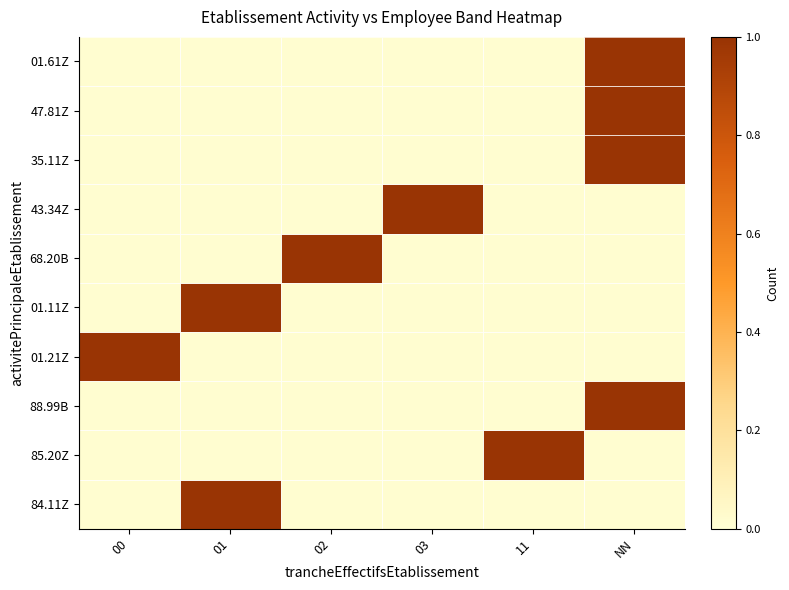

How many positive values does the 01.61Z series have?

1